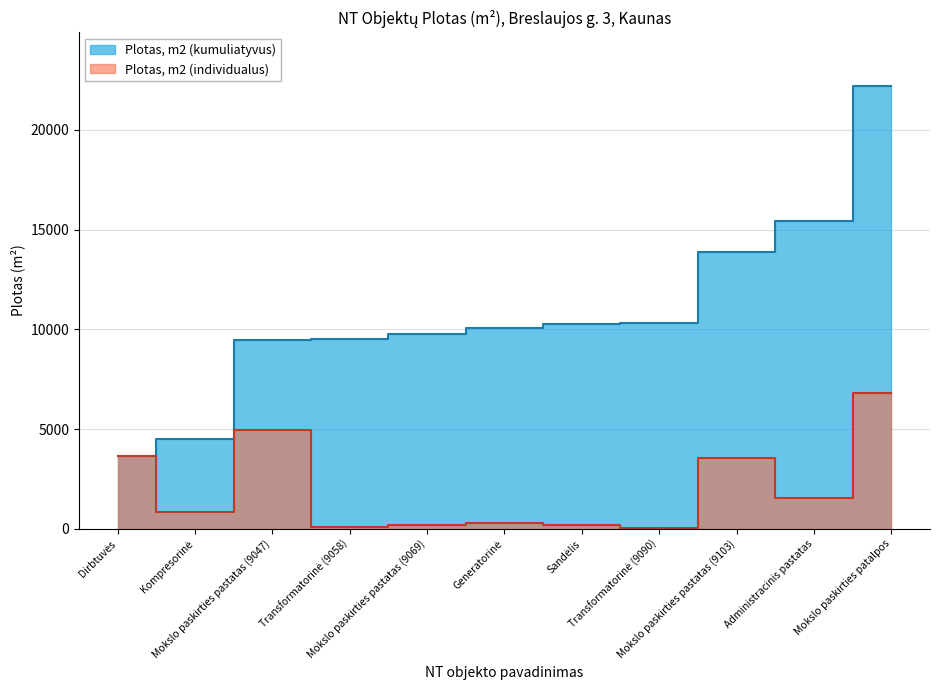

What is the label of the 6th point from the right?

Generatorinė